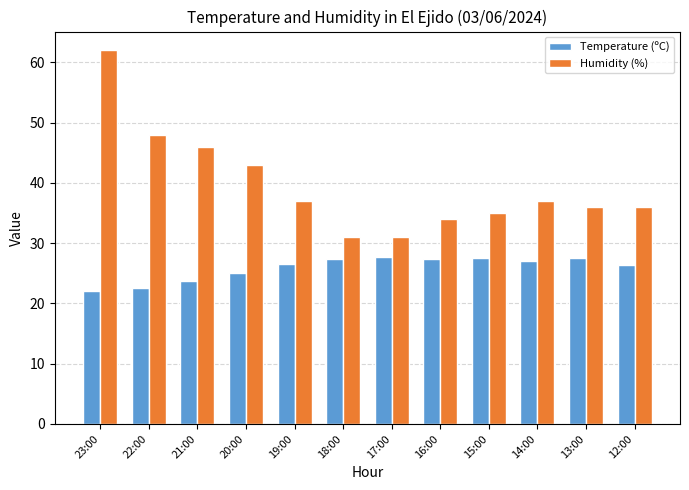

What position from the right is 12:00?

1